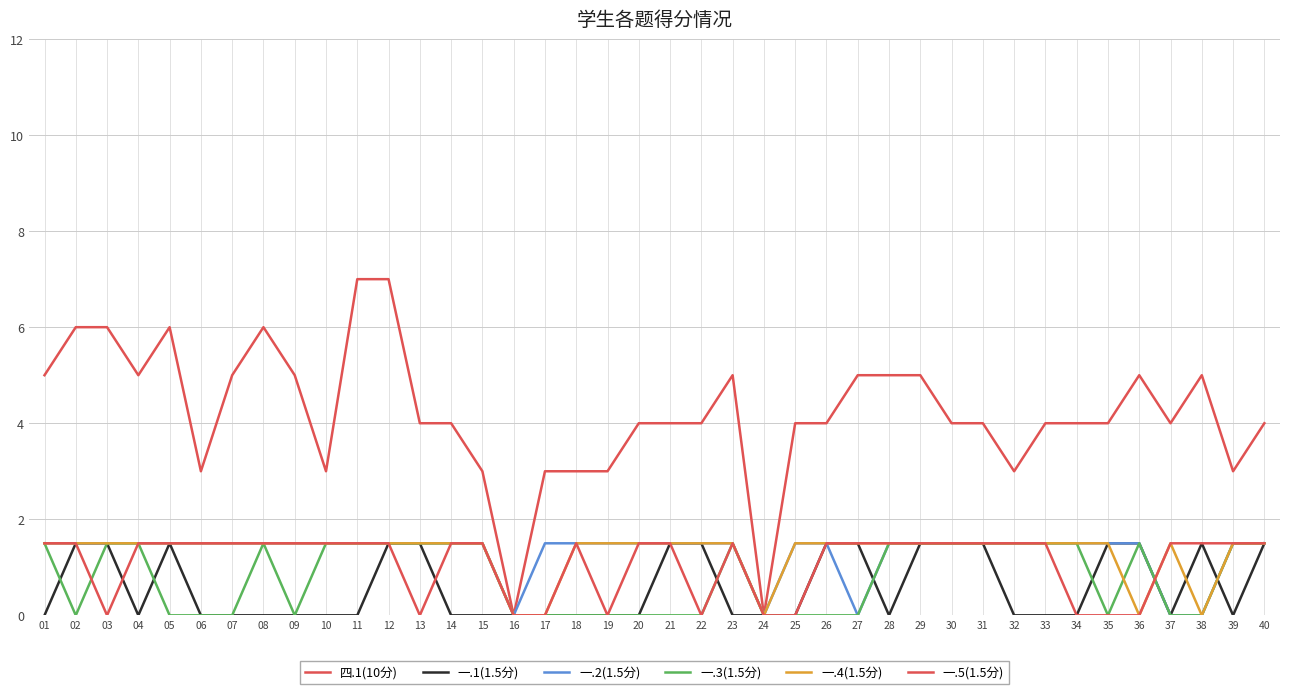

Rank the series by their maximum value, from lowest to highest.

一.1(1.5分), 一.2(1.5分), 一.3(1.5分), 一.4(1.5分), 一.5(1.5分), 四.1(10分)